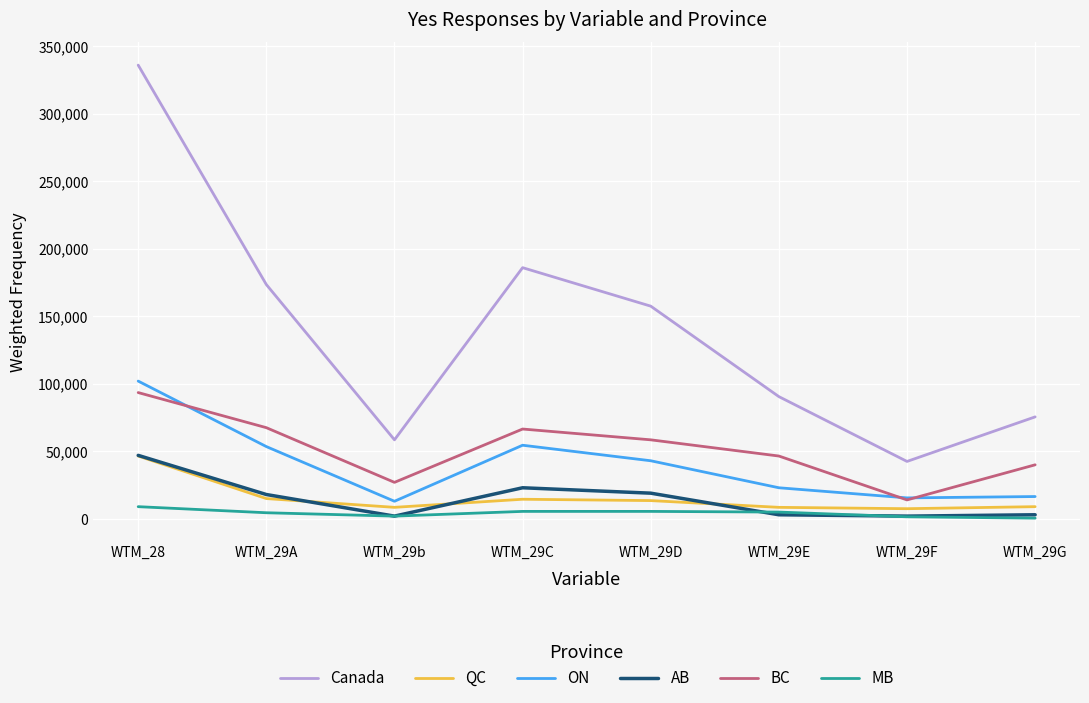

Is the value of QC at WTM_29b greater than the value of Canada at WTM_29E?

No